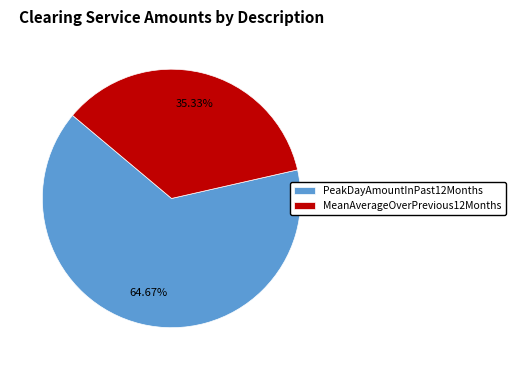

Approximately how many times larger is the value at MeanAverageOverPrevious12Months compared to PeakDayAmountInPast12Months?

0.5